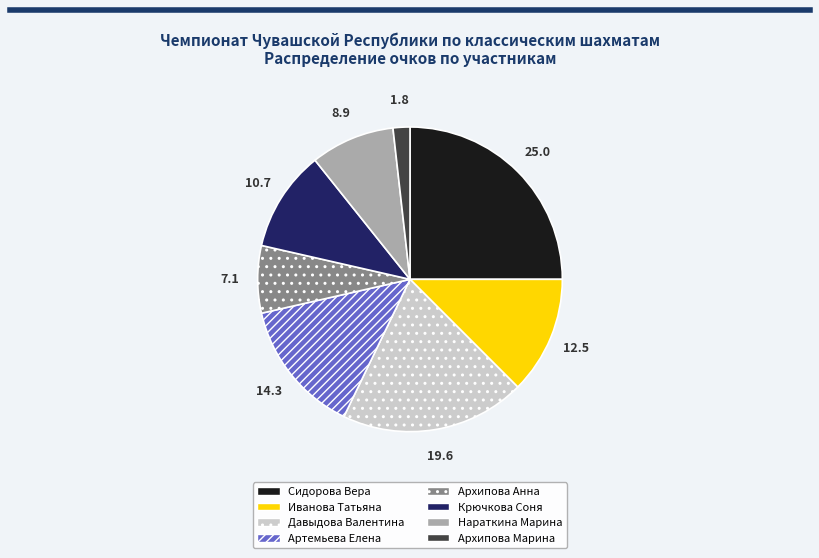

What is the ratio of the value at Артемьева Елена to the value at Архипова Анна?

2.0